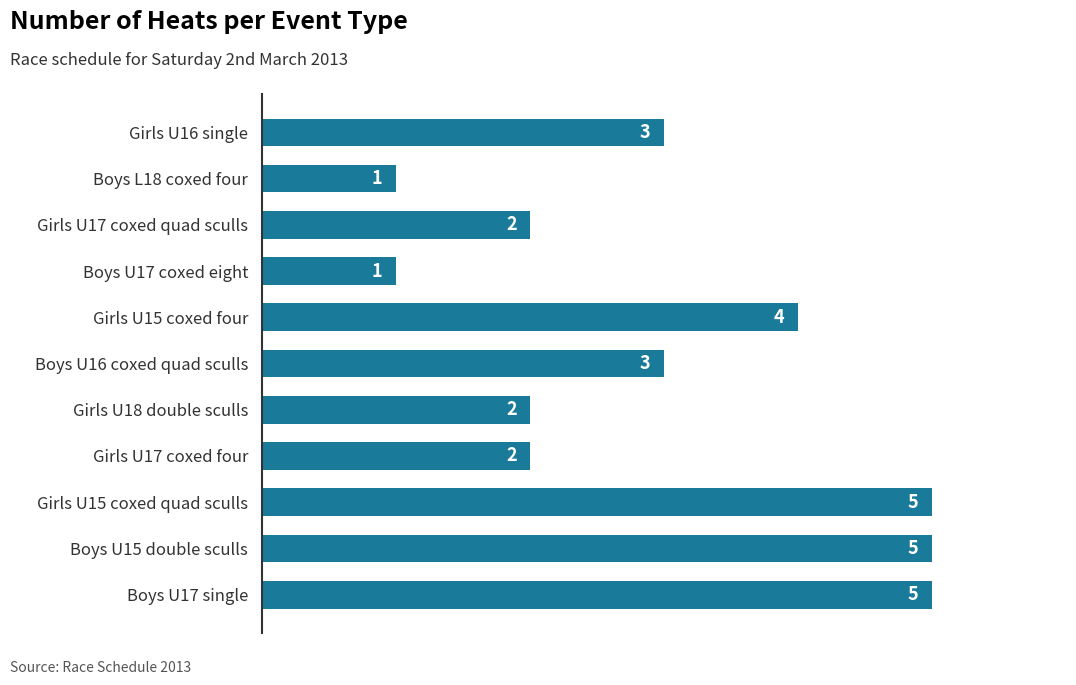

What is the difference between the maximum and minimum values?

4